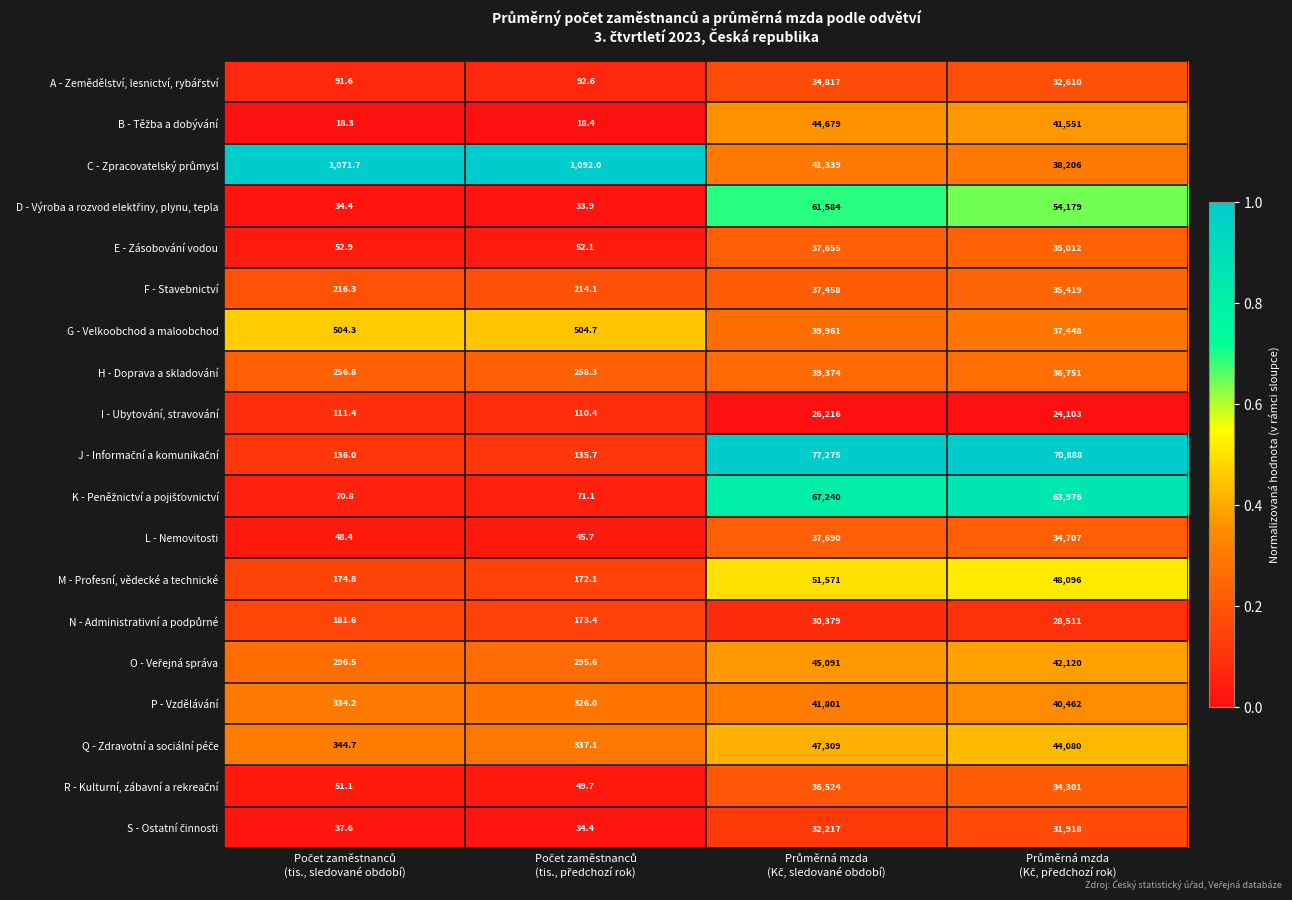

What is the maximum value shown in the chart?

77275.0